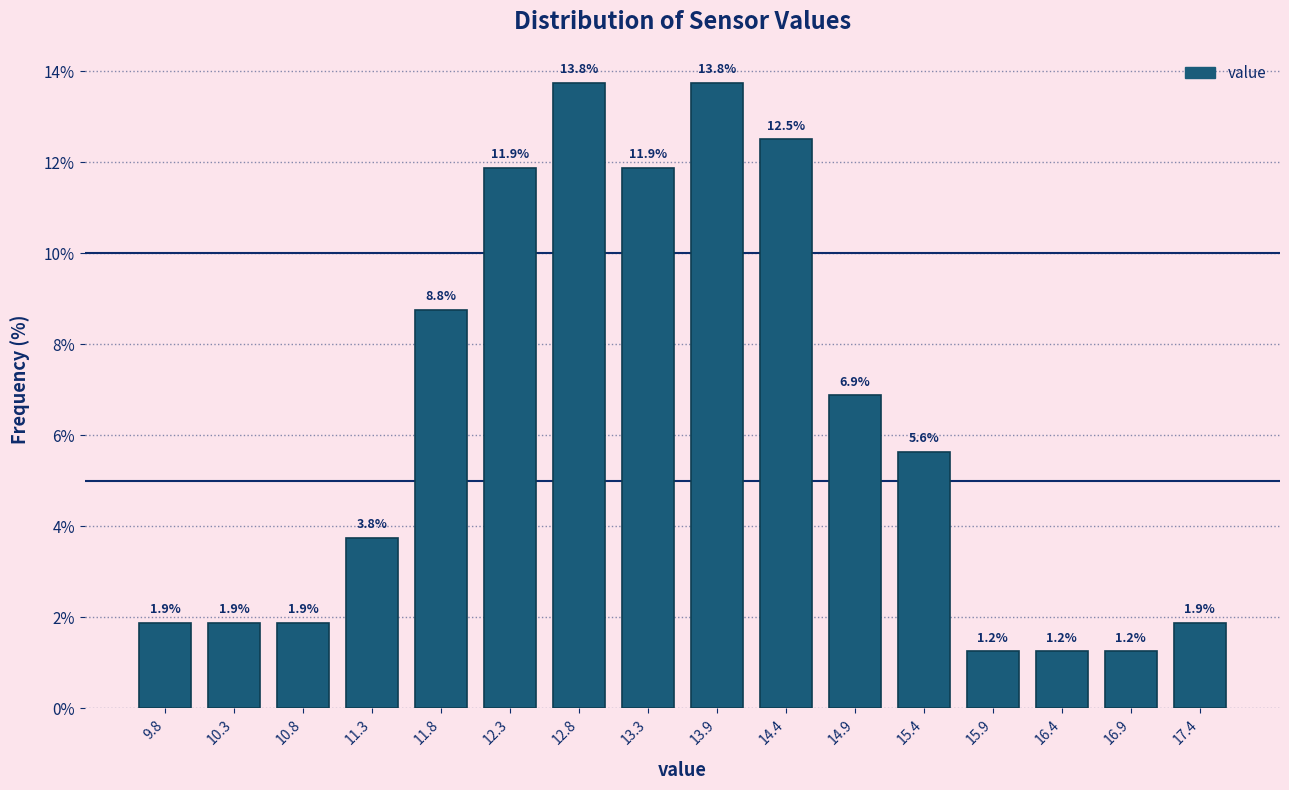

Reading left to right, transcribe this chart: for each bar, give the range it covers on the x-axis and its height. The bar edges are not printed on the chart, so give them approximately, as read against the axis.

9.5 to 10.0: 1.9
10.0 to 10.5: 1.9
10.5 to 11.0: 1.9
11.0 to 11.6: 3.8
11.6 to 12.1: 8.8
12.1 to 12.6: 11.9
12.6 to 13.1: 13.8
13.1 to 13.6: 11.9
13.6 to 14.1: 13.8
14.1 to 14.6: 12.5
14.6 to 15.1: 6.9
15.1 to 15.7: 5.6
15.7 to 16.2: 1.2
16.2 to 16.7: 1.2
16.7 to 17.2: 1.2
17.2 to 17.7: 1.9